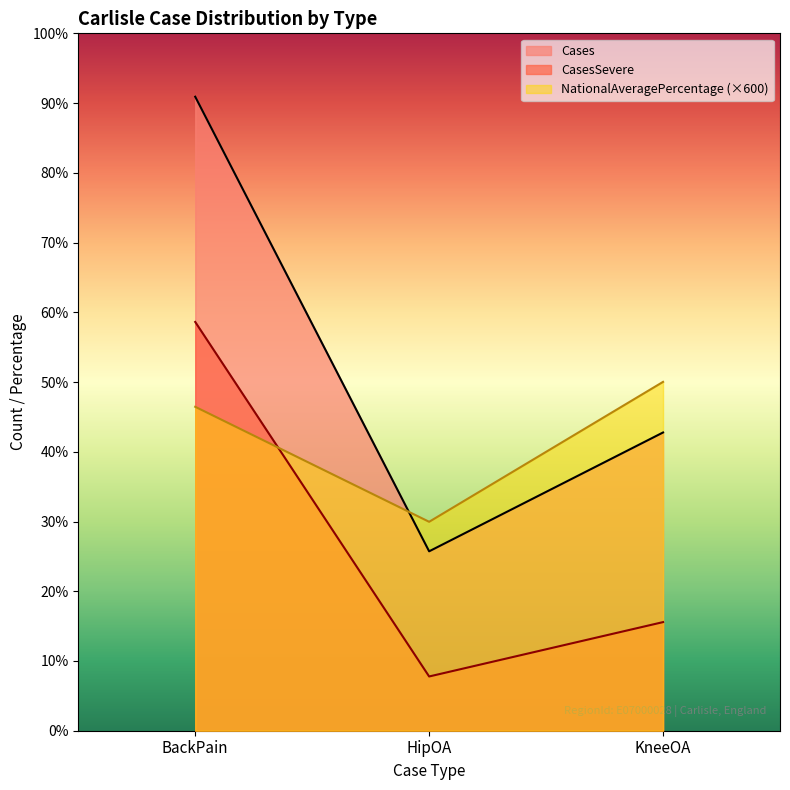

What is the difference between the highest and lowest values at HipOA?

4842